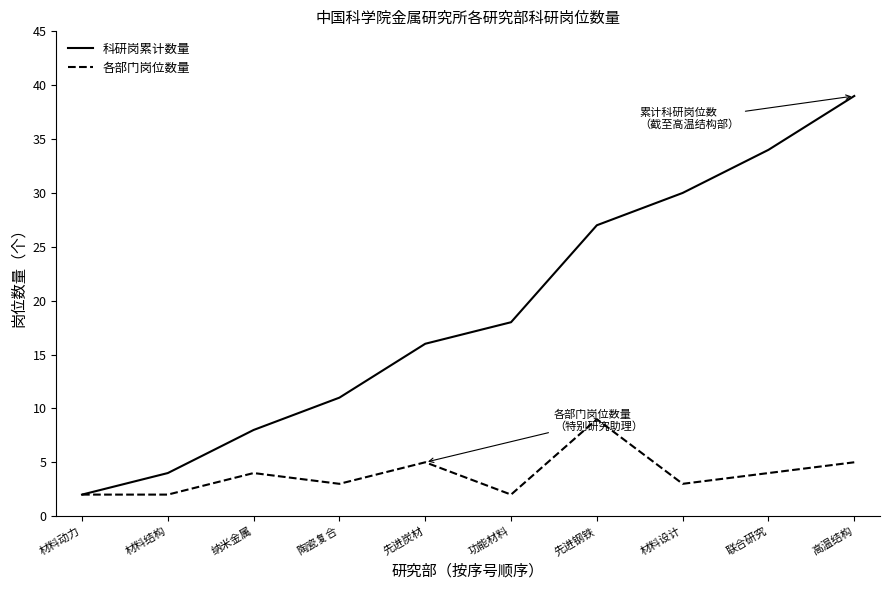

What is the maximum value for 各部门岗位数量?

9